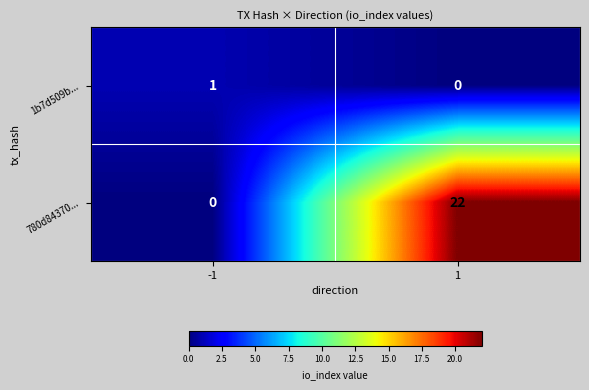

What is the sum of all 780d84370... values?

22